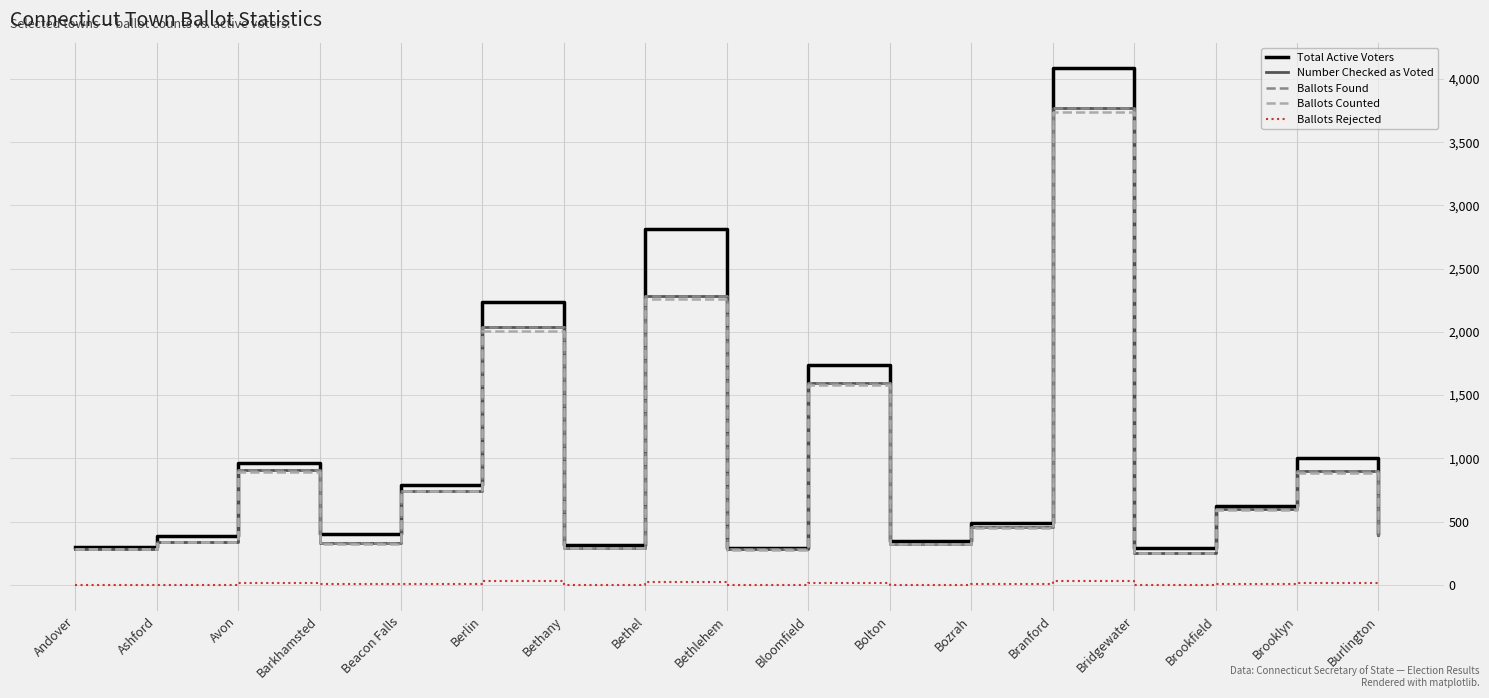

How many lines are shown in the chart?

5